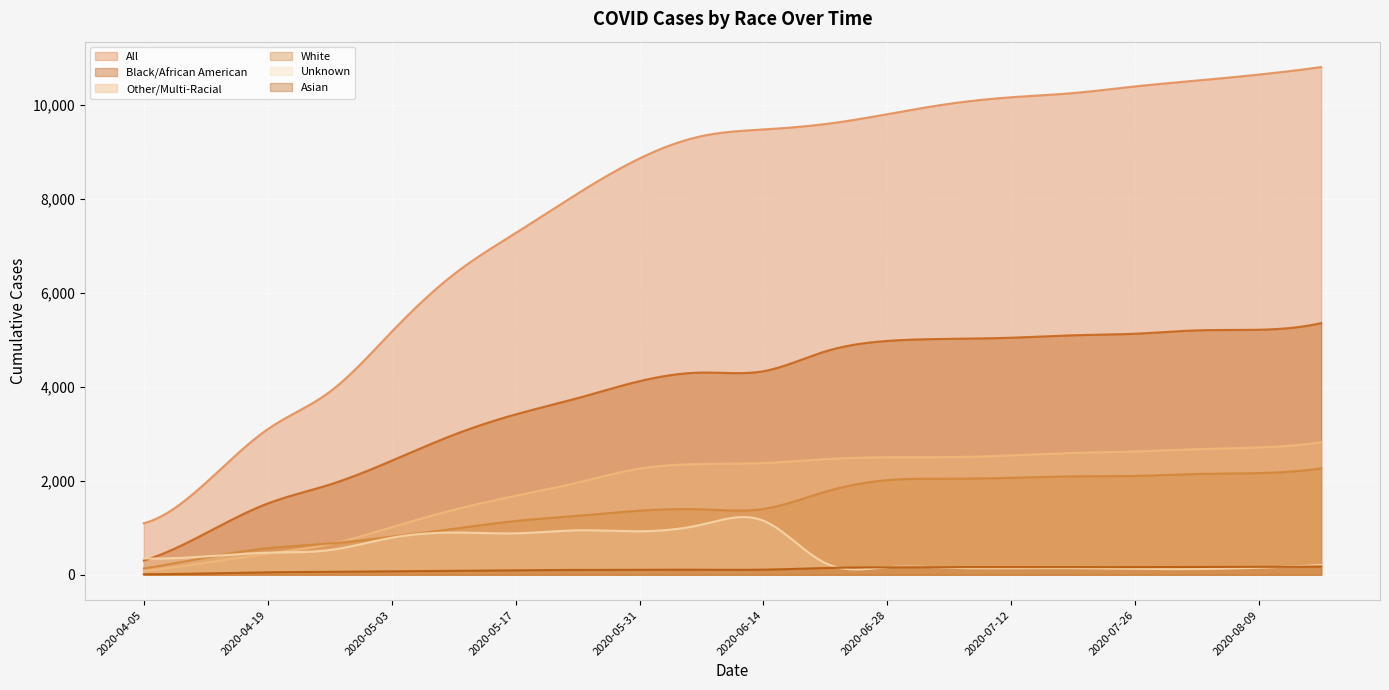

Does the chart display data point markers on the line(s)?

No